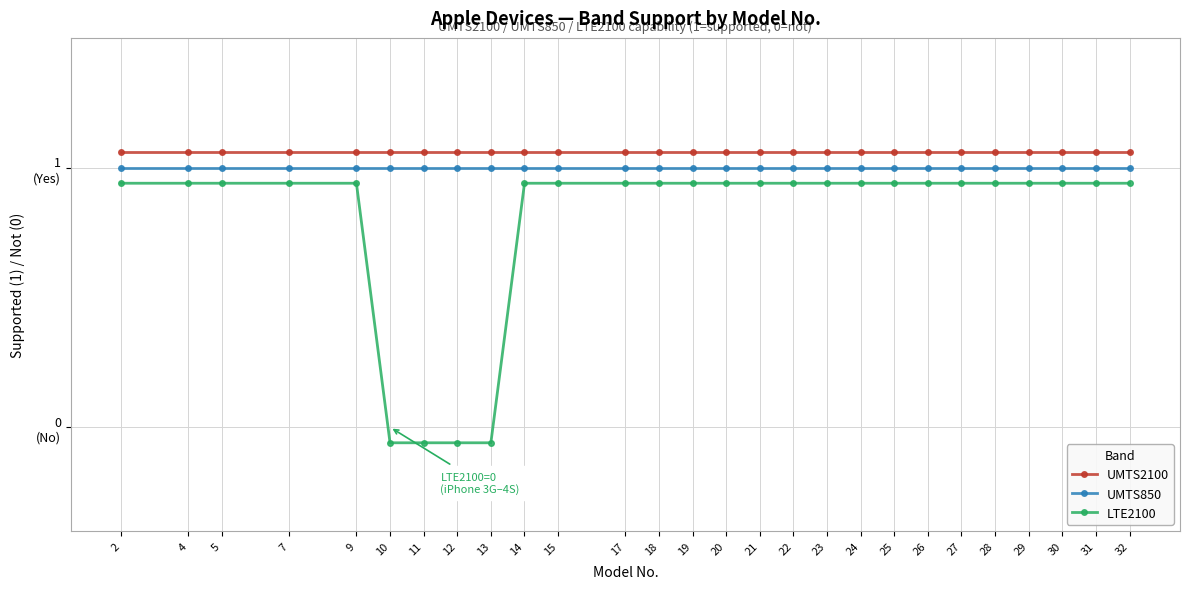

True or false: UMTS850 has a value of 1.0 at 22.

True